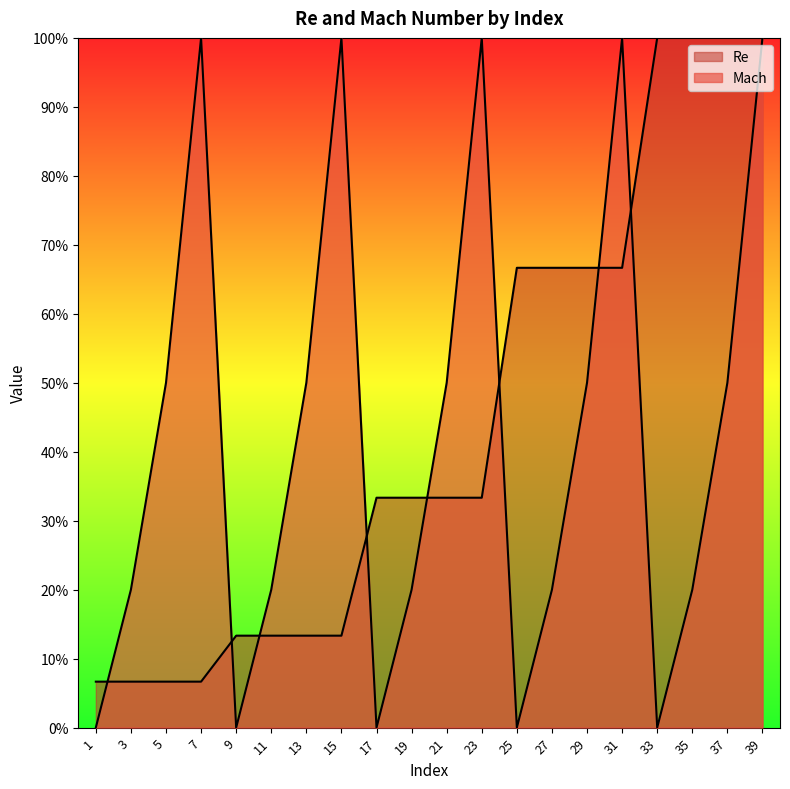

What is the total value across all series at 37?

1.5